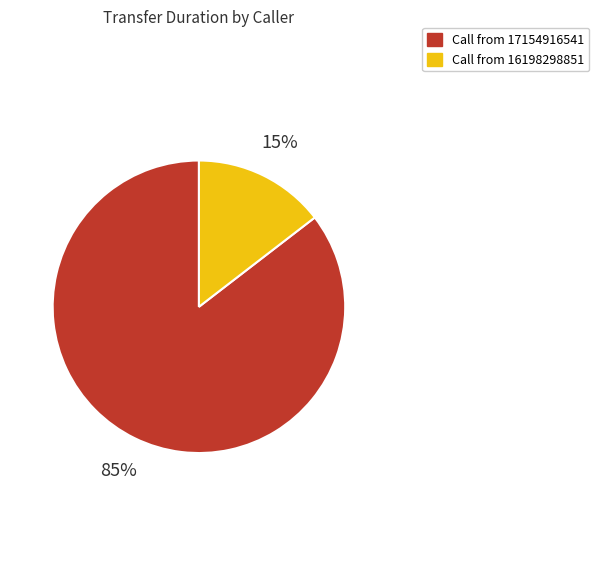

To the nearest percent, what is the average slice percentage?

50%